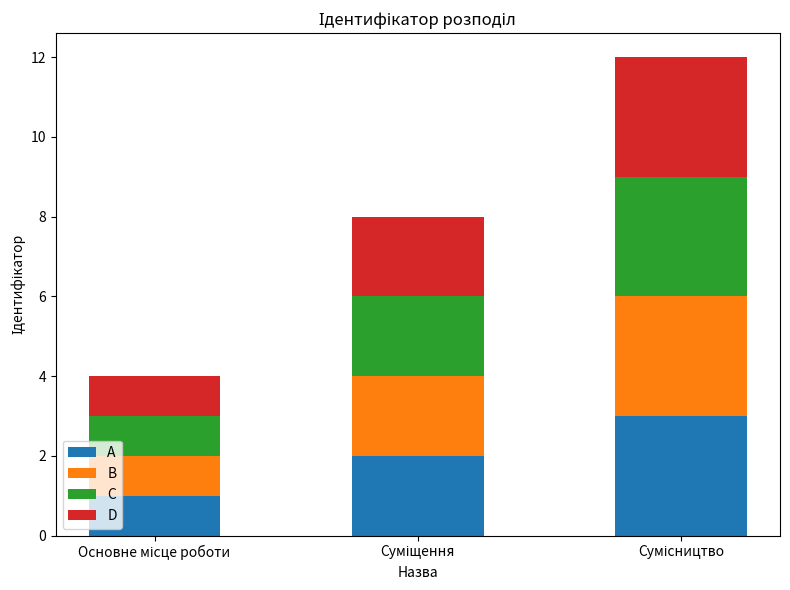

What is the sum of all A values?

6